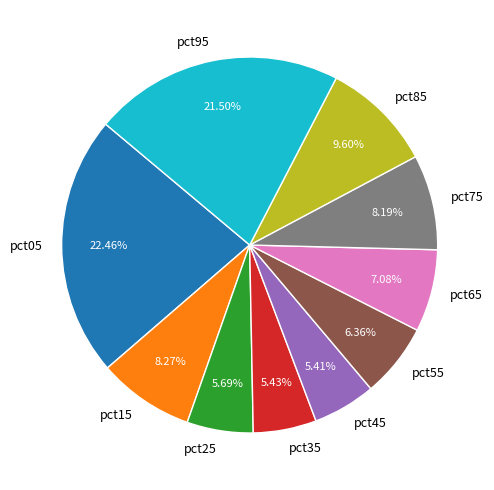

Combined, do pct05 and pct15 account for over 50%?

No